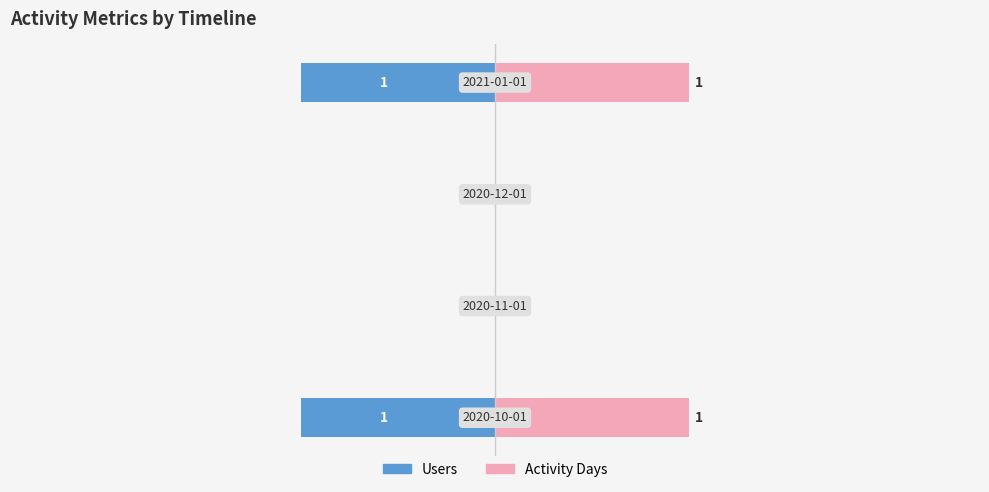

Reading right to left, what are all the values shown in this chart?

Users: 3=-1	2=0	1=0	0=-1
Activity Days: 3=1	2=0	1=0	0=1